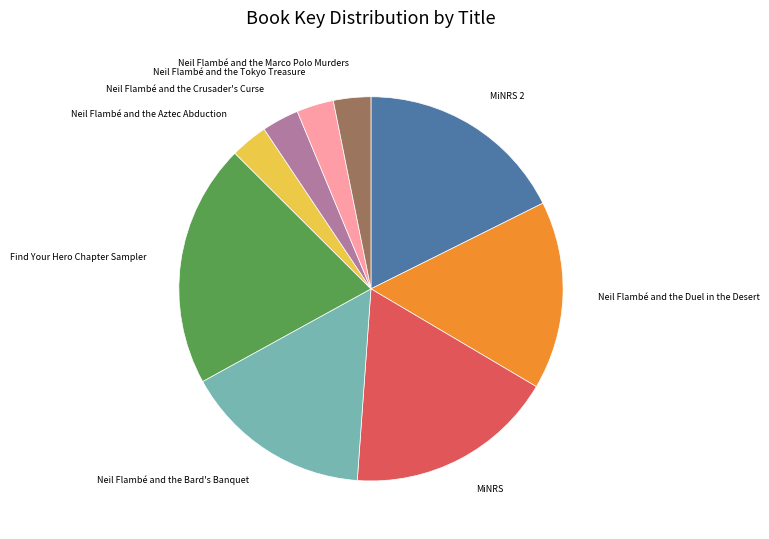

Which has a higher value, Neil Flambé and the Bard's Banquet or Neil Flambé and the Aztec Abduction?

Neil Flambé and the Bard's Banquet